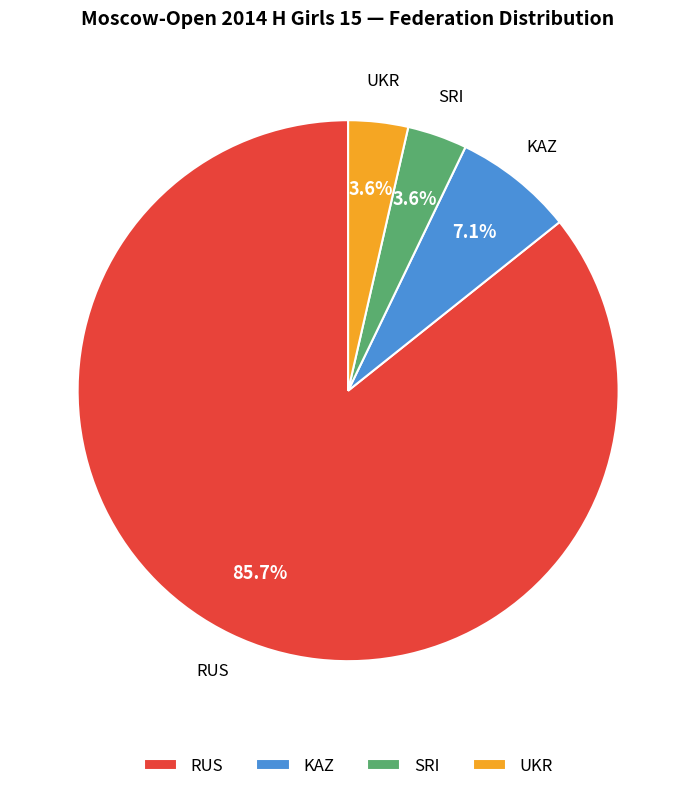

To the nearest percent, what is the difference between the largest and smallest slice percentages?

82%